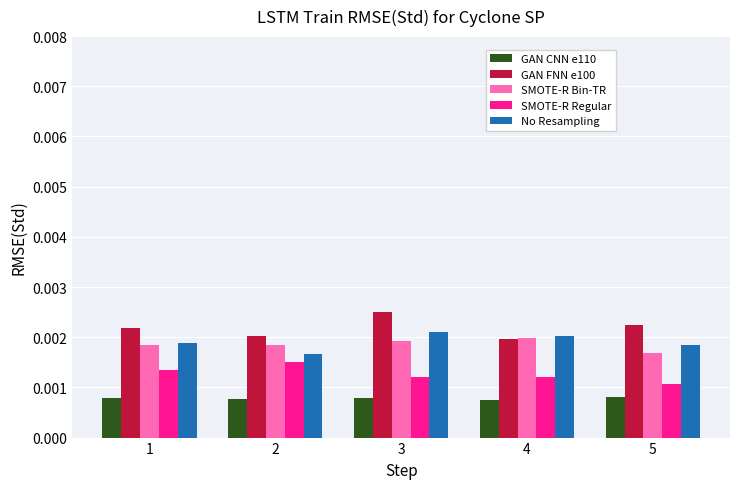

At how many categories does at least one series exceed 0?

5